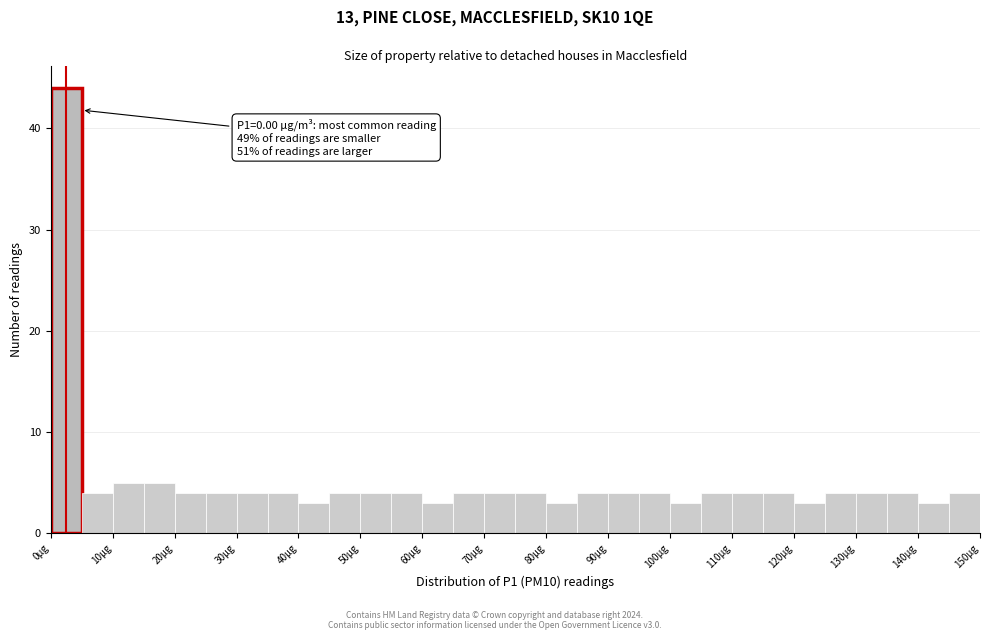

Which range on the x-axis has the tallest bar?

0 to 5